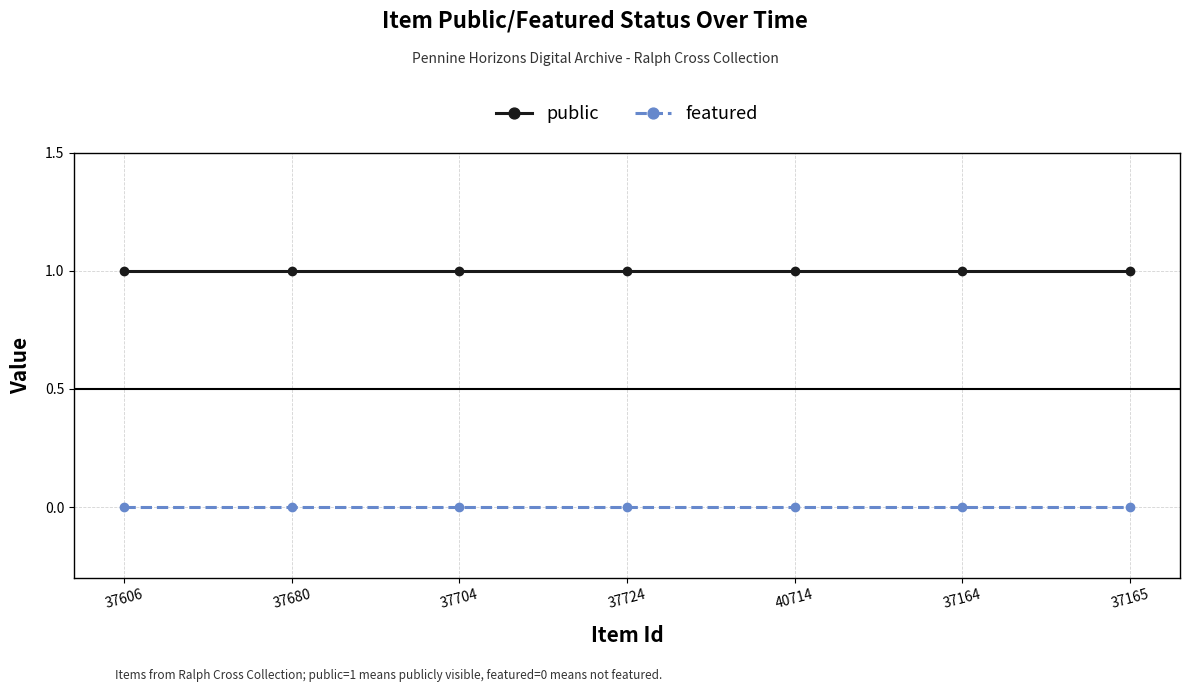

Does the chart have visible grid lines?

Yes